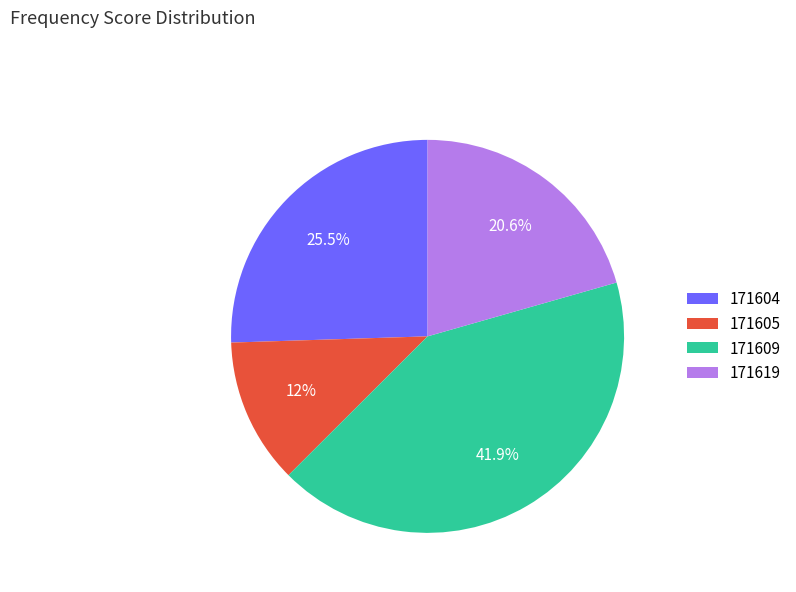

Combined, do 171609 and 171604 account for over 50%?

Yes